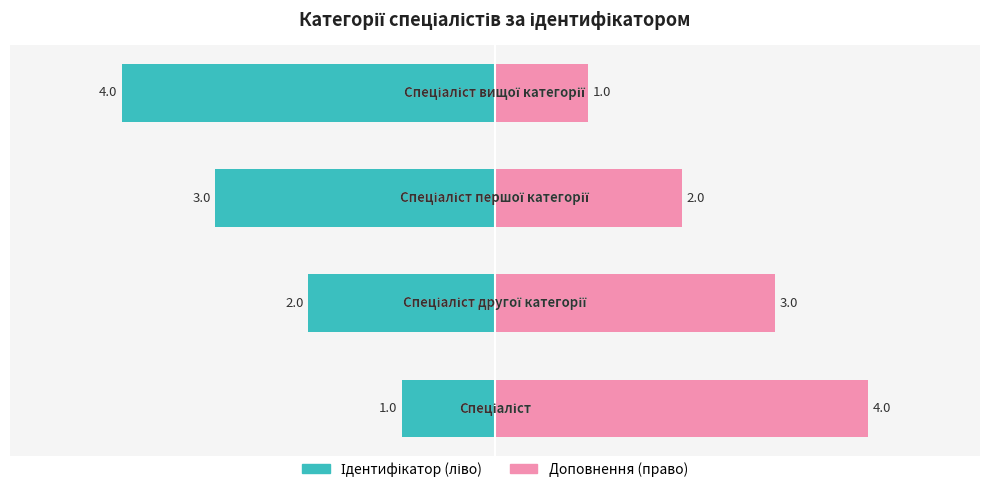

Reading left to right, extract all data points from this chart.

Ідентифікатор (ліво): −6=-1	−4=-2	−2=-3	0=-4
Доповнення (право): −6=4	−4=3	−2=2	0=1